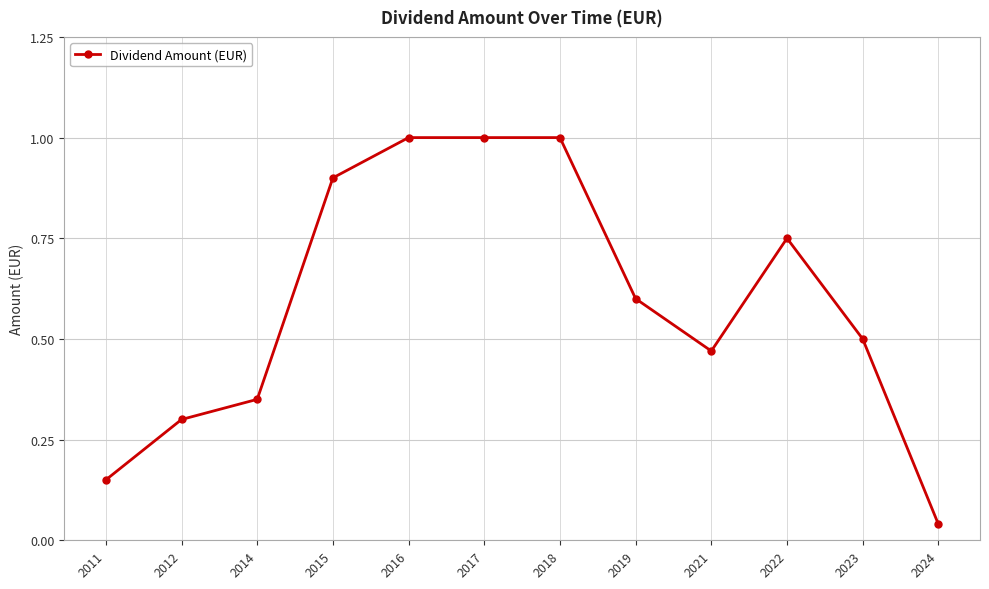

What is the value of the 7th point from the left?

1.0